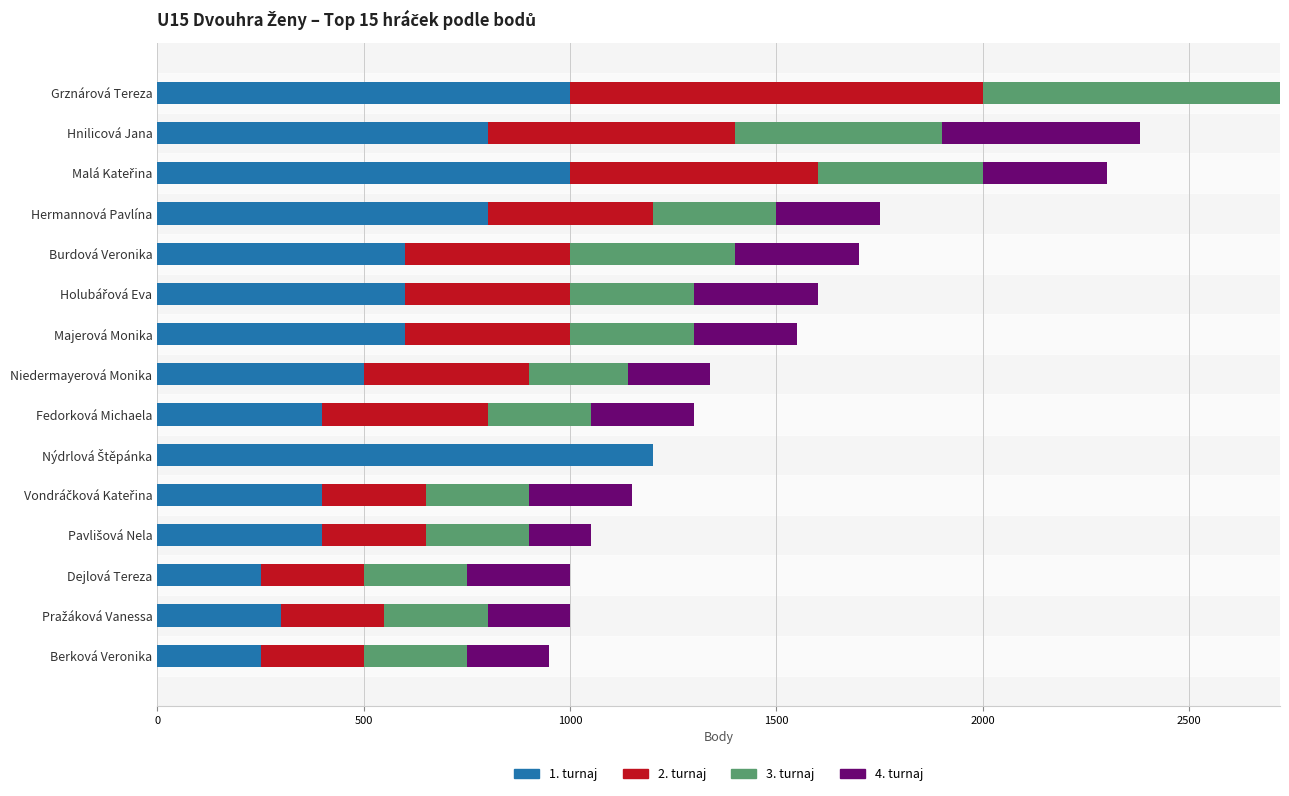

At which category is the sum across all series the highest?

Grznárová Tereza